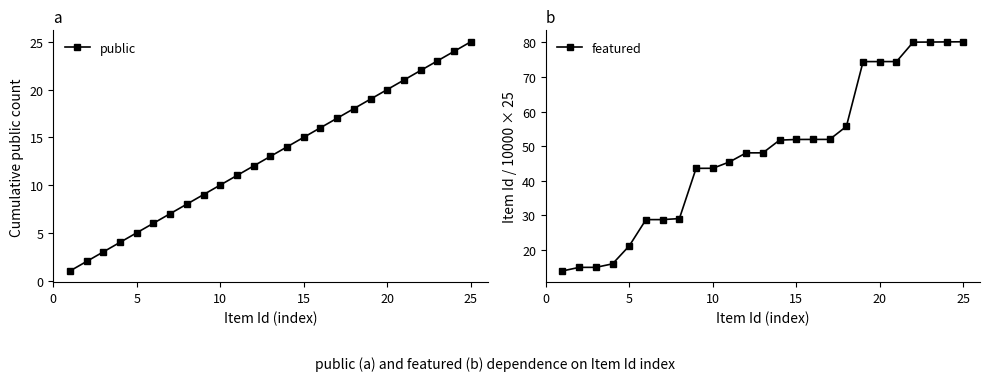

Which series has the widest spread of values?

featured